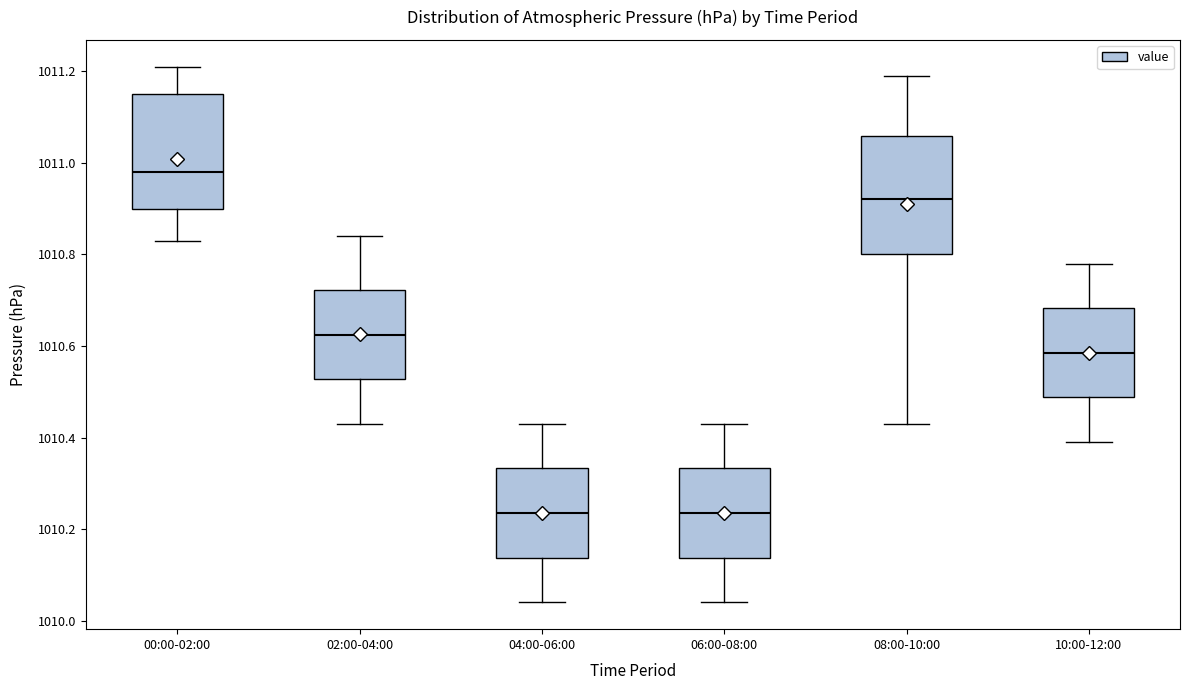

Which box has the highest median line?

00:00-02:00